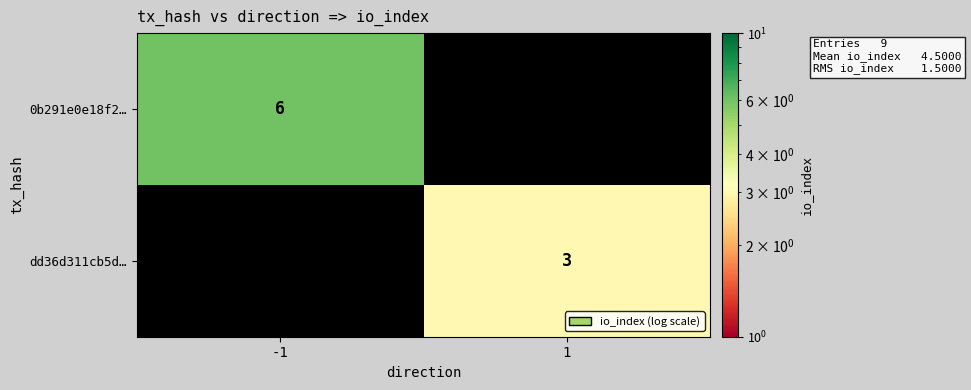

Is the value of 0b291e0e18f2… at -1 greater than the value of dd36d311cb5d… at 1?

Yes